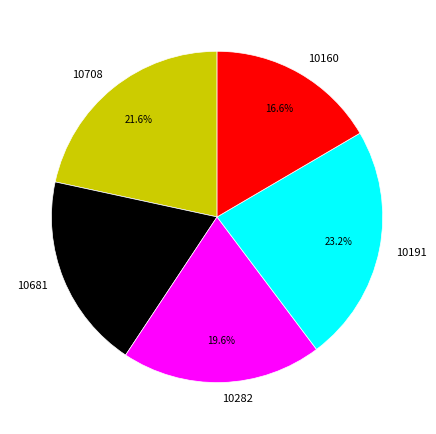

What is the total percentage of 10191 and 10681?

42.3%